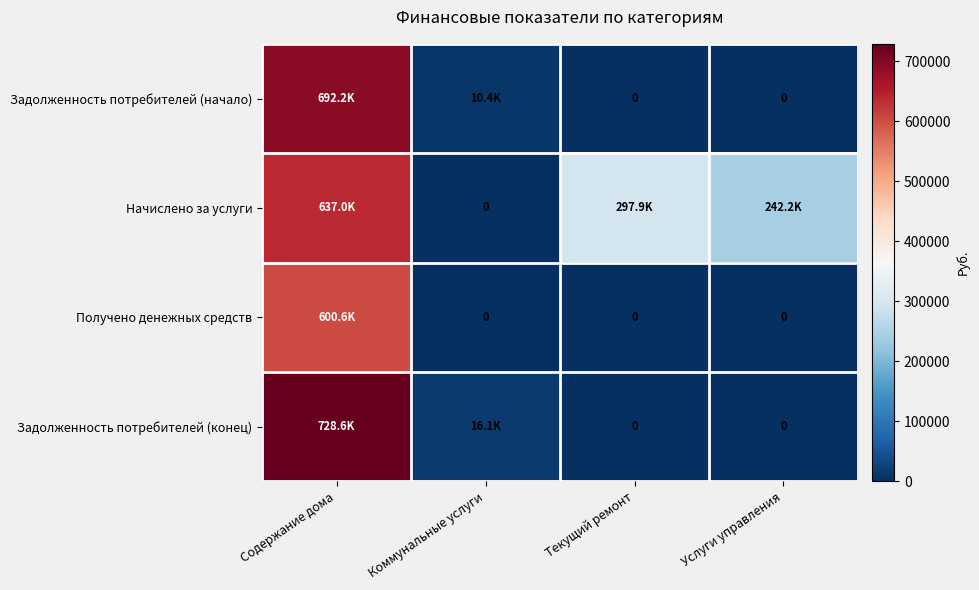

Rank the series by their maximum value, from lowest to highest.

Получено денежных средств, Начислено за услуги, Задолженность потребителей (начало), Задолженность потребителей (конец)